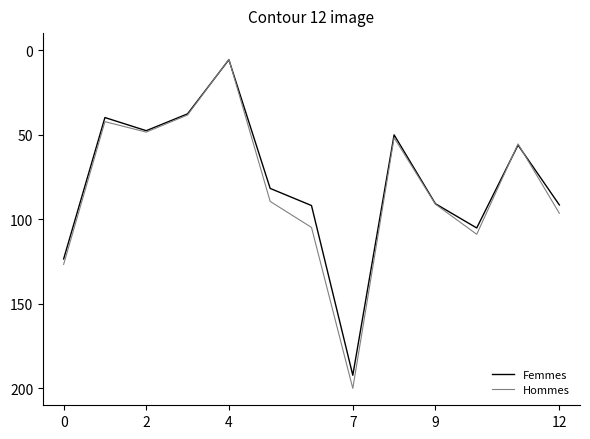

Which series has the widest spread of values?

Hommes